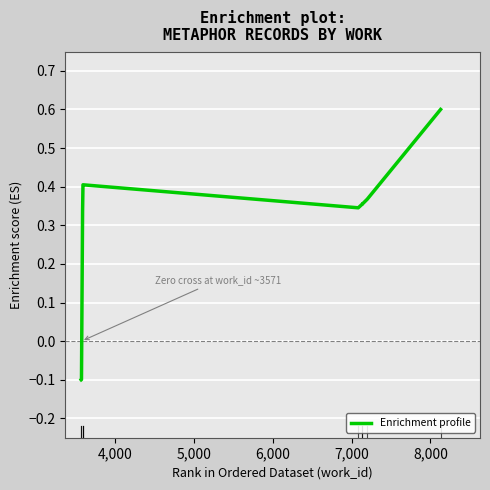

Reading left to right, transcribe all the data shown in this chart.

-0.1	-0.1	0.3	0.4	0.4	0.3	0.4	0.4	0.4	0.6